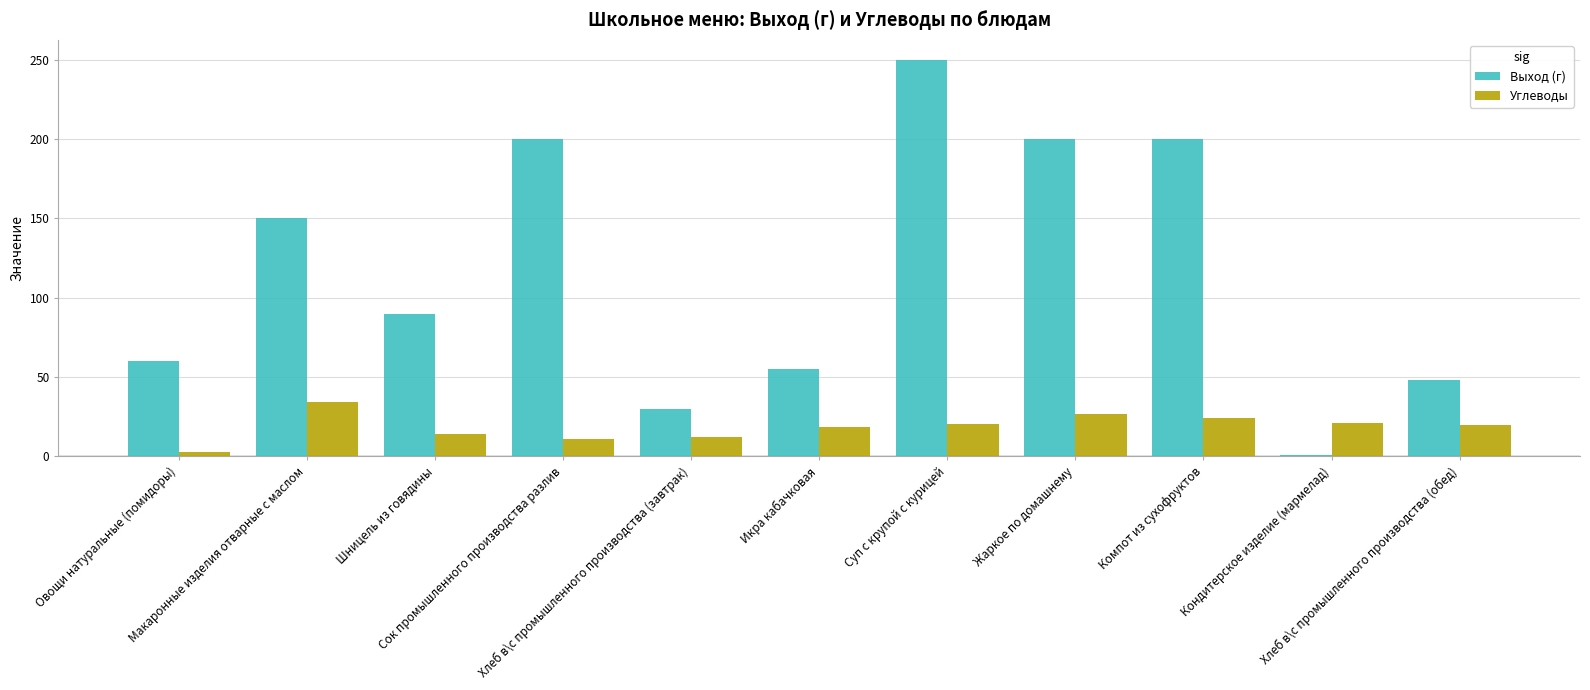

Does the chart contain stacked bars?

No